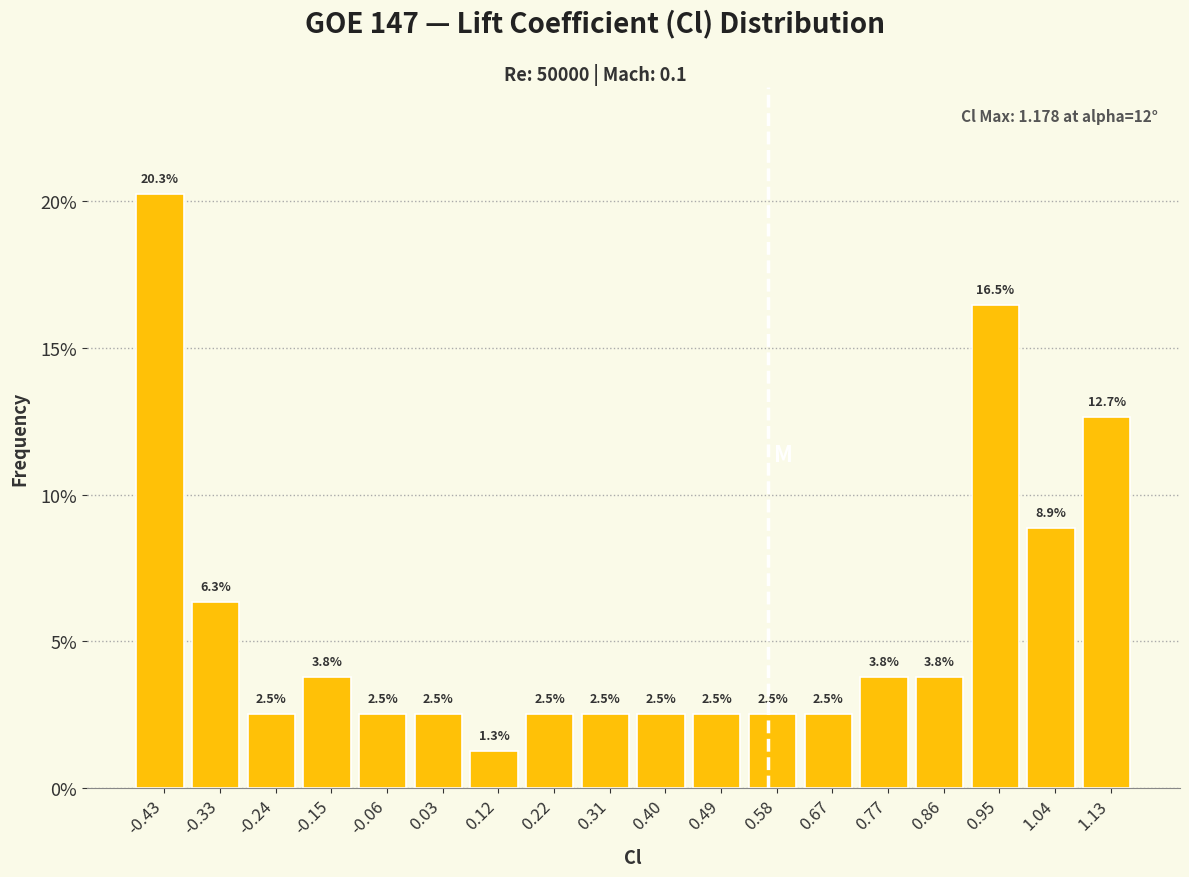

What is the height of the bar covering 0.35 to 0.45 on the x-axis? The bar edges are not printed on the chart, so give them approximately, as read against the axis.

2.5